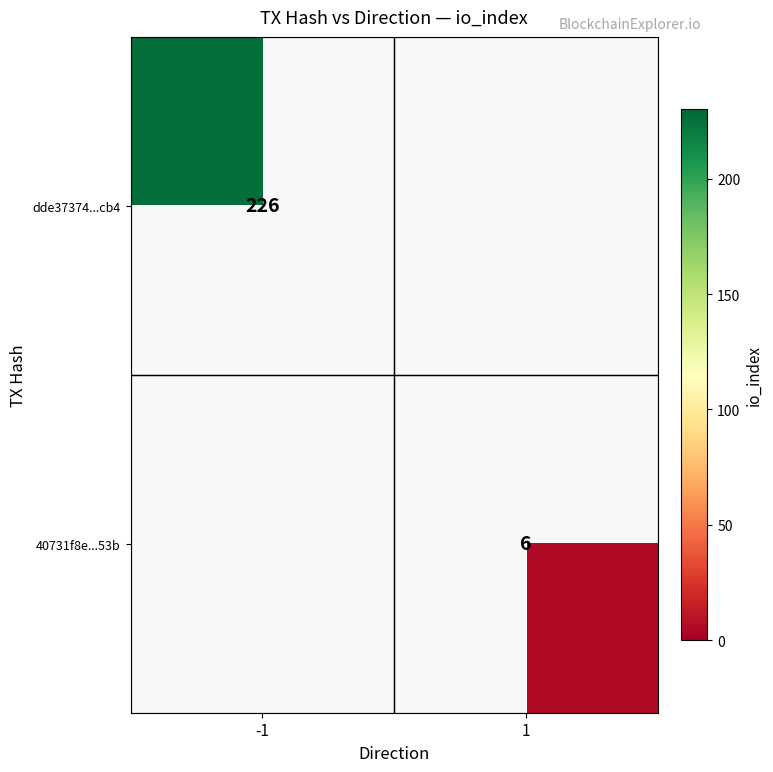

At how many categories does at least one series exceed 121?

1